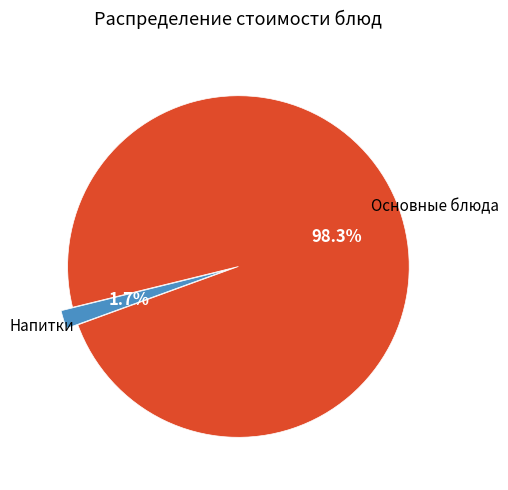

Is there any slice that represents more than half of the pie?

Yes